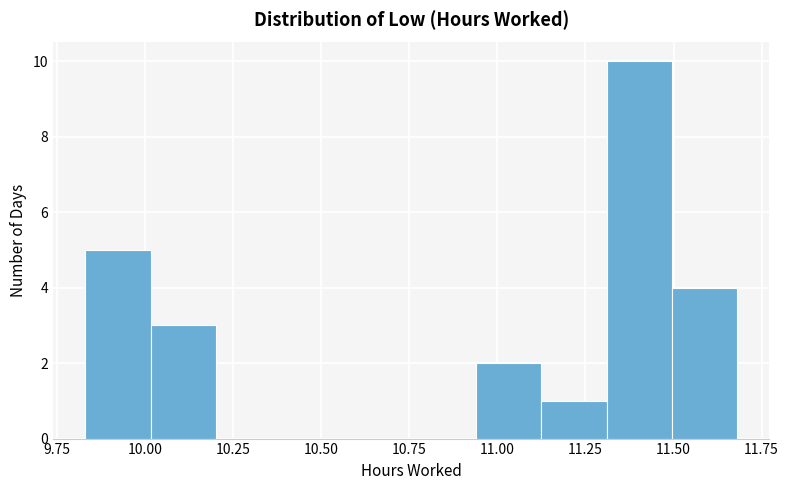

Around what value on the x-axis is the tallest bar? Give the approximate position of its centre, as read against the axis.

11.40